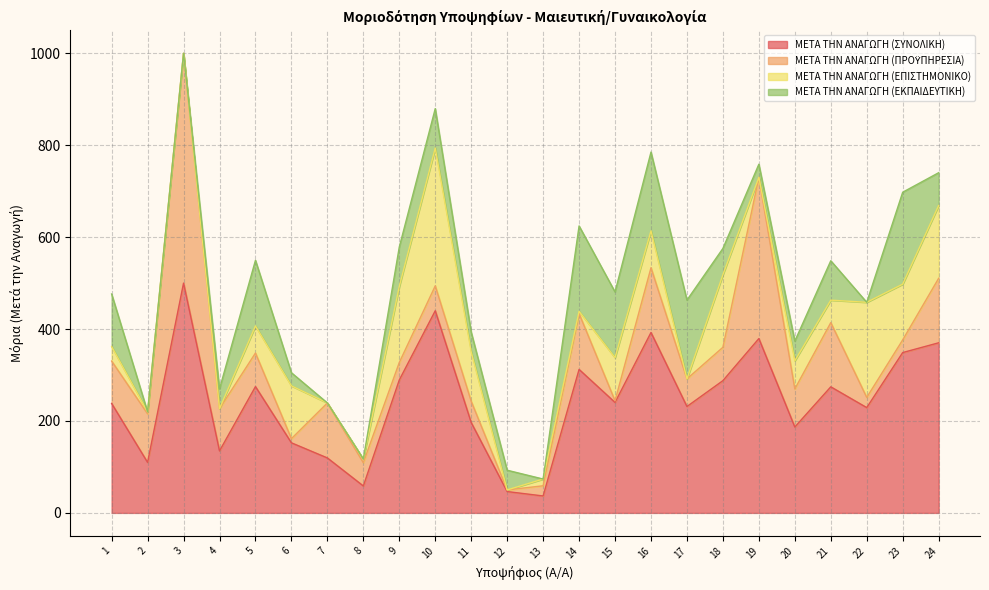

True or false: ΜΕΤΑ ΤΗΝ ΑΝΑΓΩΓΗ (ΕΠΙΣΤΗΜΟΝΙΚΟ) has a value of 121.3 at 23.

True